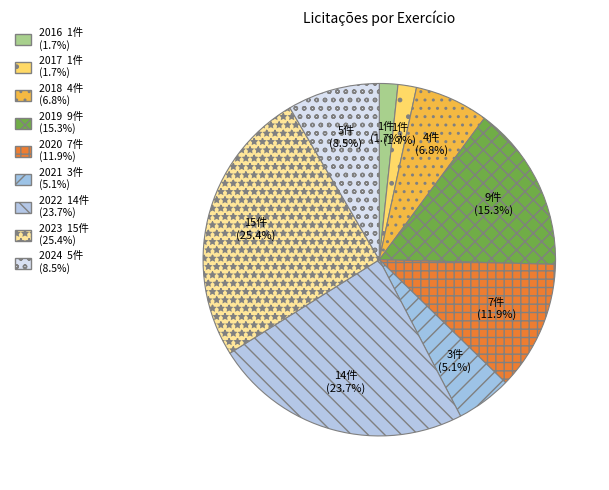

How many segments does this pie chart have?

9